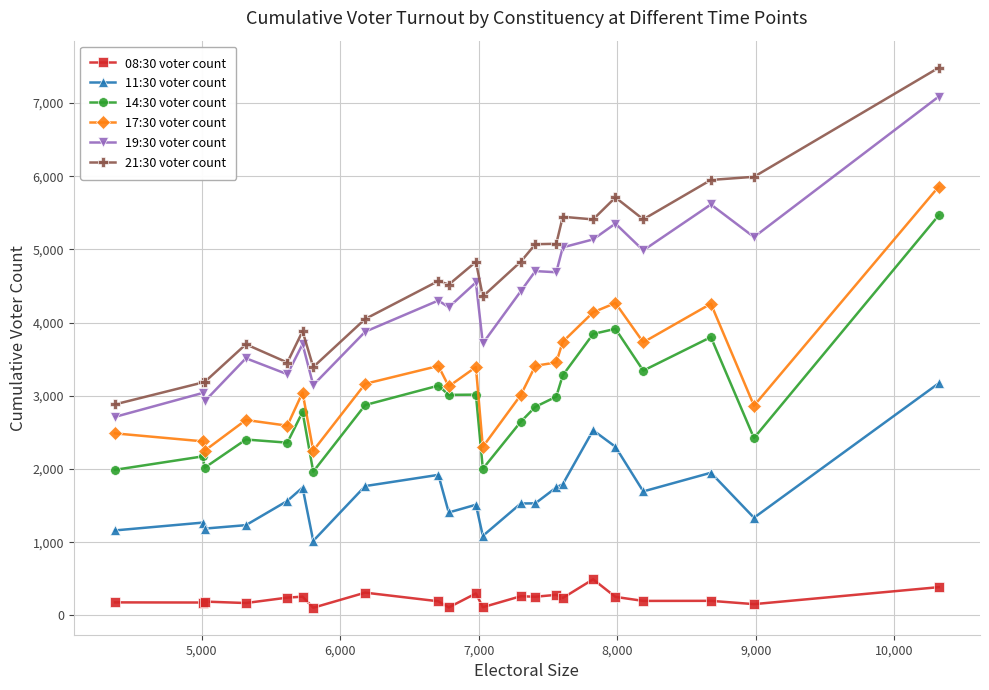

True or false: 14:30 voter count has more than 2 interior local peaks.

True